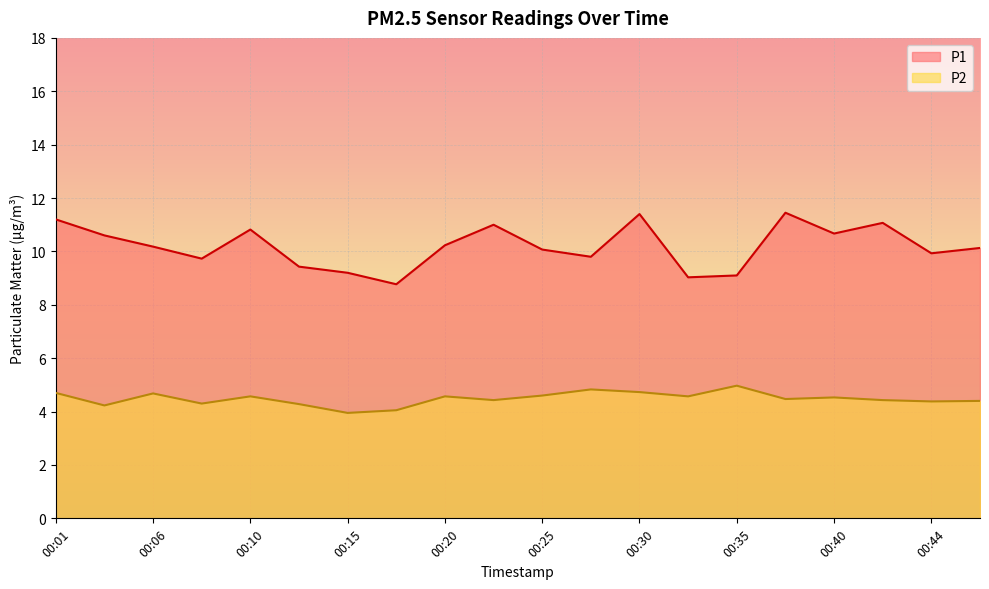

At which label does P1 reach its peak?

00:37